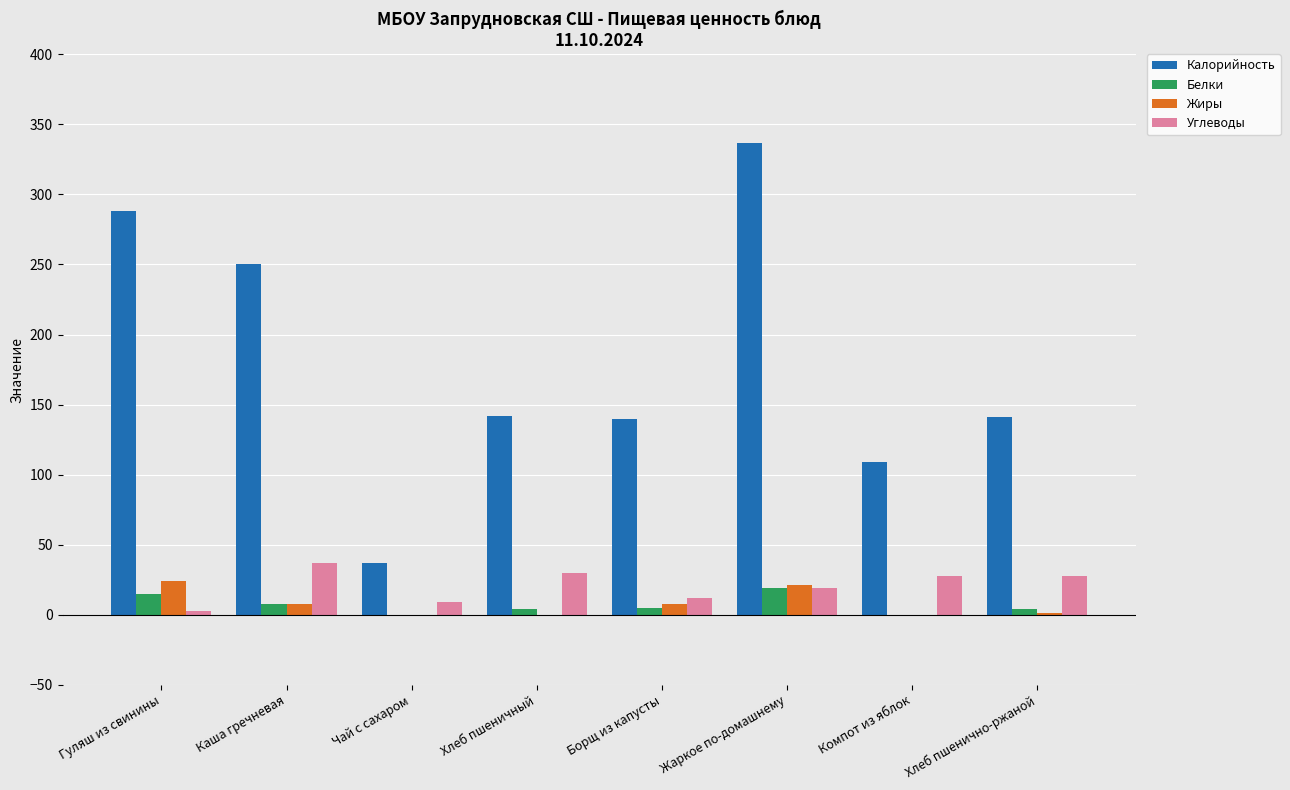

What is the sum of all Калорийность values?

1444